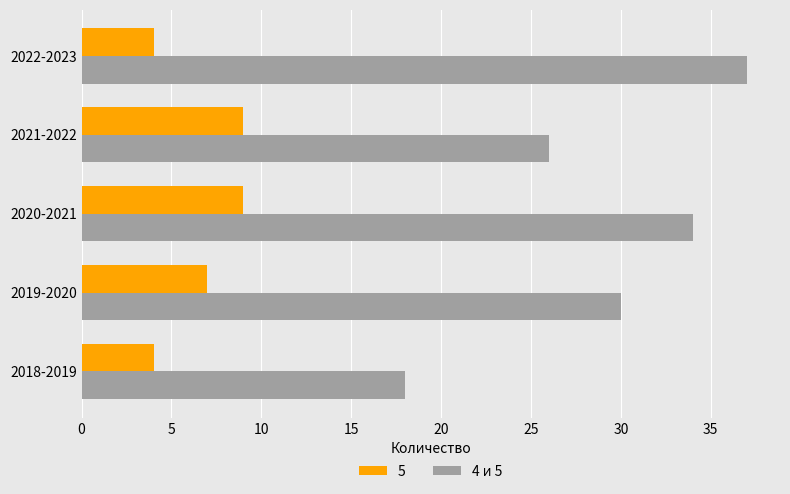

Between 2018-2019 and 2019-2020, which series saw the biggest shift?

4 и 5